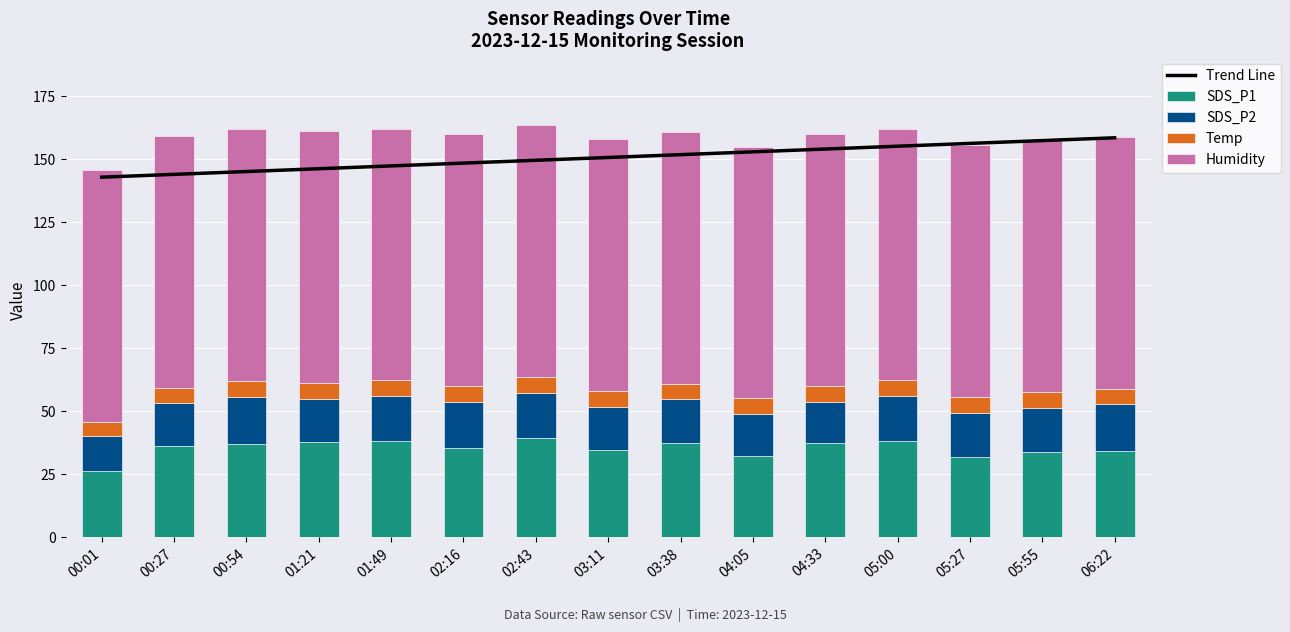

What is the difference between the maximum and minimum values in the SDS_P2 series?

5.3